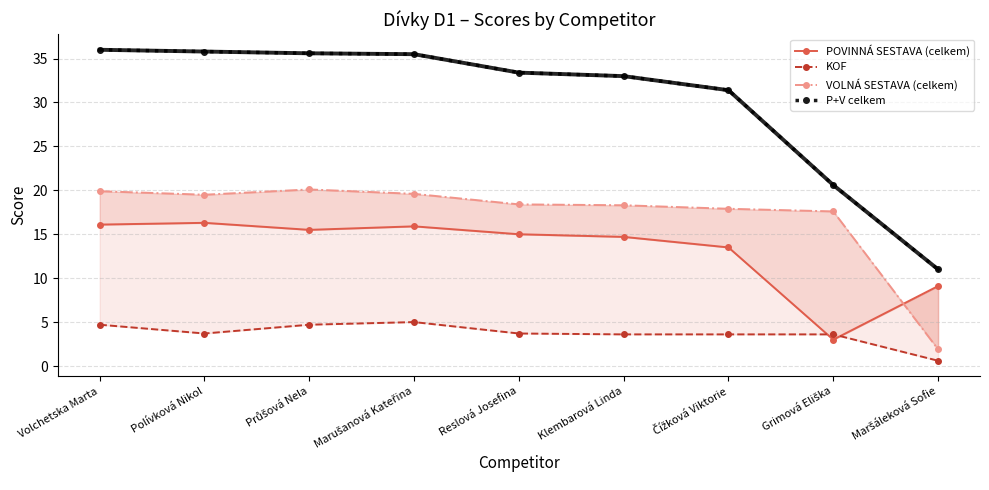

Reading left to right, extract all data points from this chart.

POVINNÁ SESTAVA (celkem): Volchetska Marta=16.1	Polívková Nikol=16.3	Průšová Nela=15.5	Marušanová Kateřina=15.9	Reslová Josefina=15.0	Klembarová Linda=14.7	Čížková Viktorie=13.5	Grimová Eliška=3.0	Maršáleková Sofie=9.1
KOF: Volchetska Marta=4.7	Polívková Nikol=3.7	Průšová Nela=4.7	Marušanová Kateřina=5.0	Reslová Josefina=3.7	Klembarová Linda=3.6	Čížková Viktorie=3.6	Grimová Eliška=3.6	Maršáleková Sofie=0.6
VOLNÁ SESTAVA (celkem): Volchetska Marta=19.9	Polívková Nikol=19.5	Průšová Nela=20.1	Marušanová Kateřina=19.6	Reslová Josefina=18.4	Klembarová Linda=18.3	Čížková Viktorie=17.9	Grimová Eliška=17.6	Maršáleková Sofie=1.9
P+V celkem: Volchetska Marta=36.0	Polívková Nikol=35.8	Průšová Nela=35.6	Marušanová Kateřina=35.5	Reslová Josefina=33.4	Klembarová Linda=33.0	Čížková Viktorie=31.4	Grimová Eliška=20.6	Maršáleková Sofie=11.0